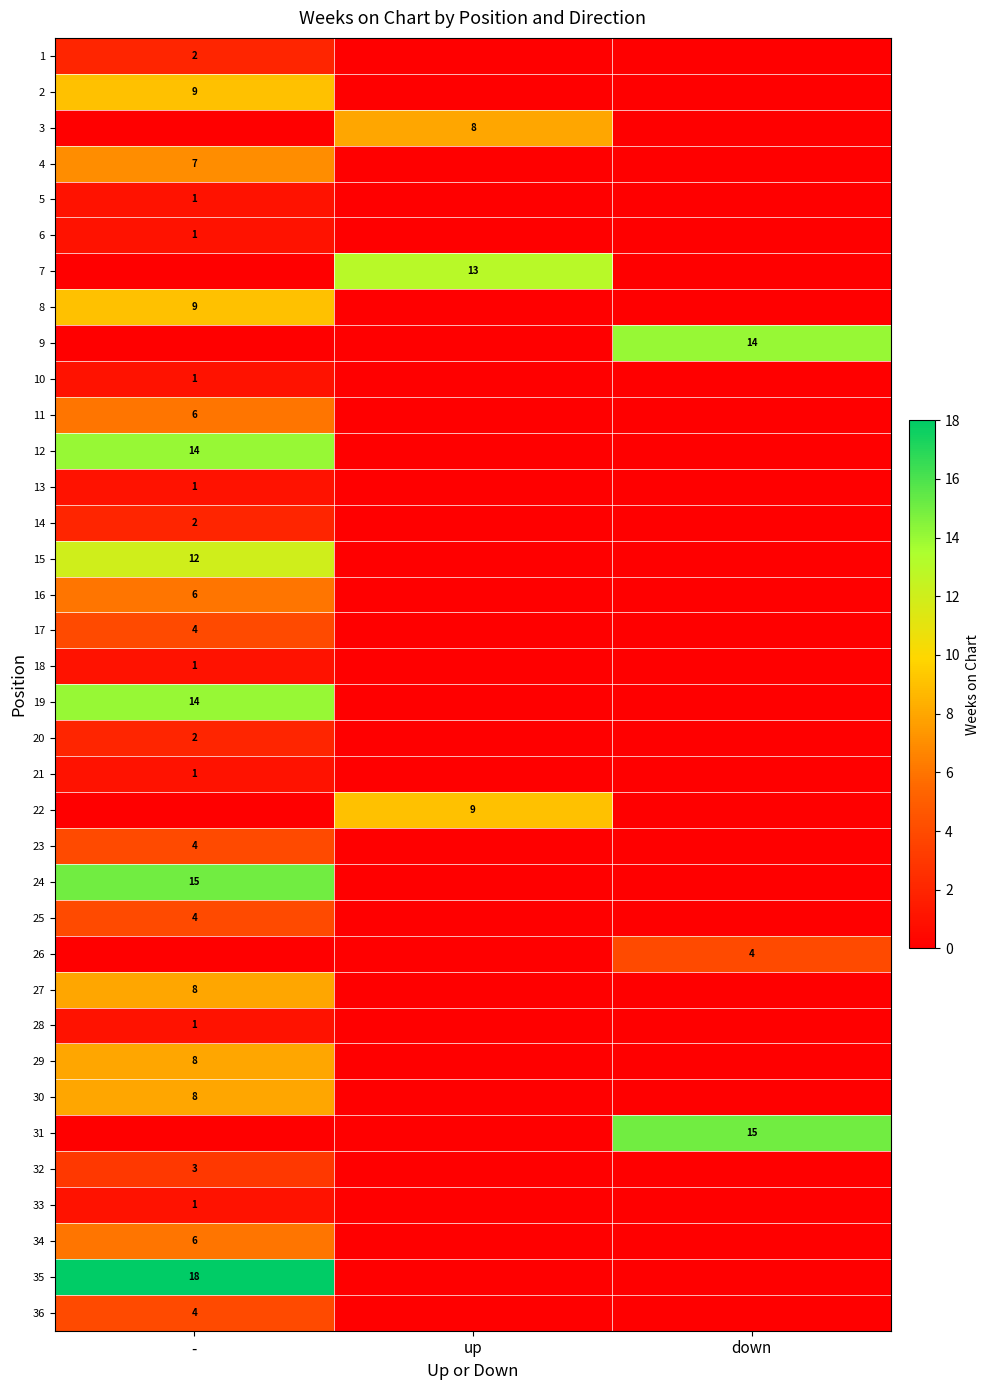

The value of 29 at - is 8. True or false?

True